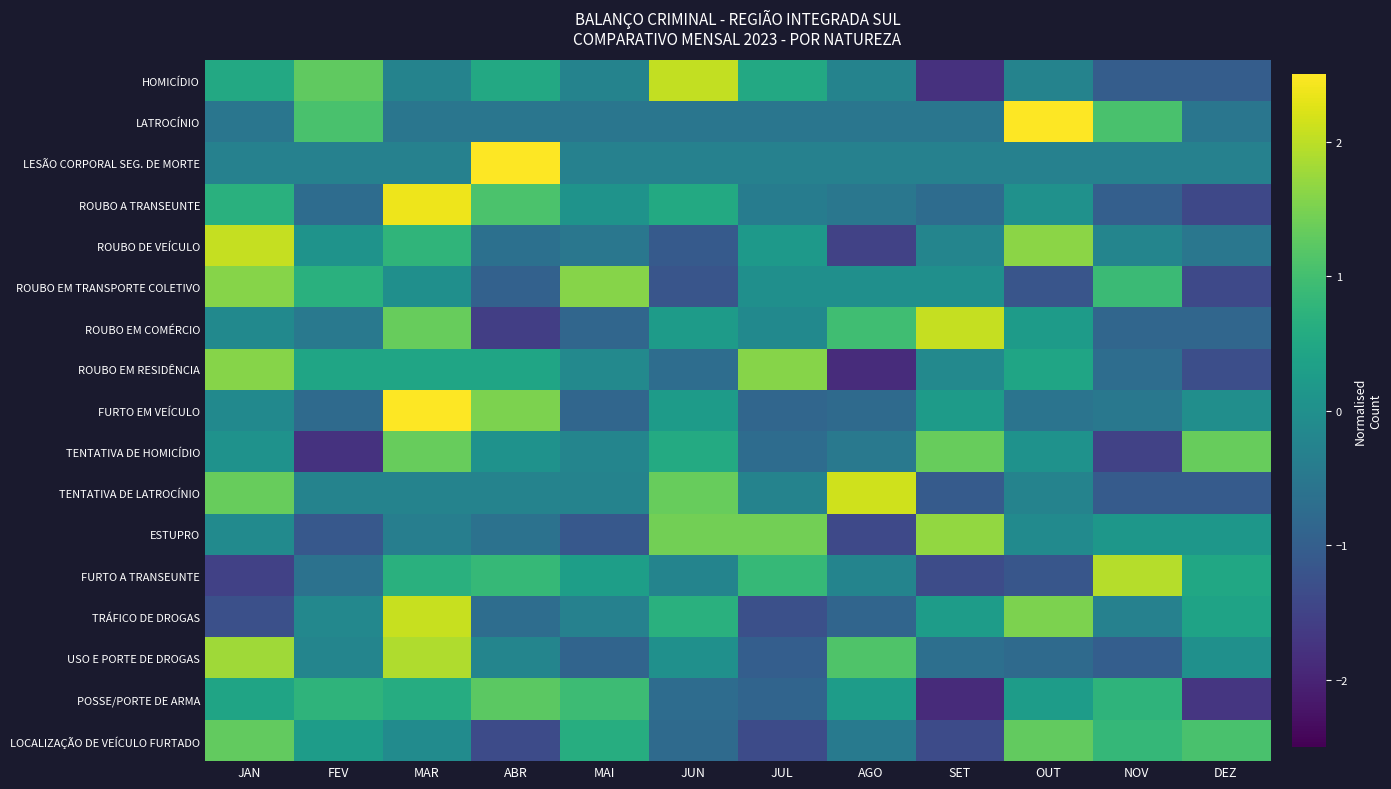

What is the greatest value displayed?

3.3